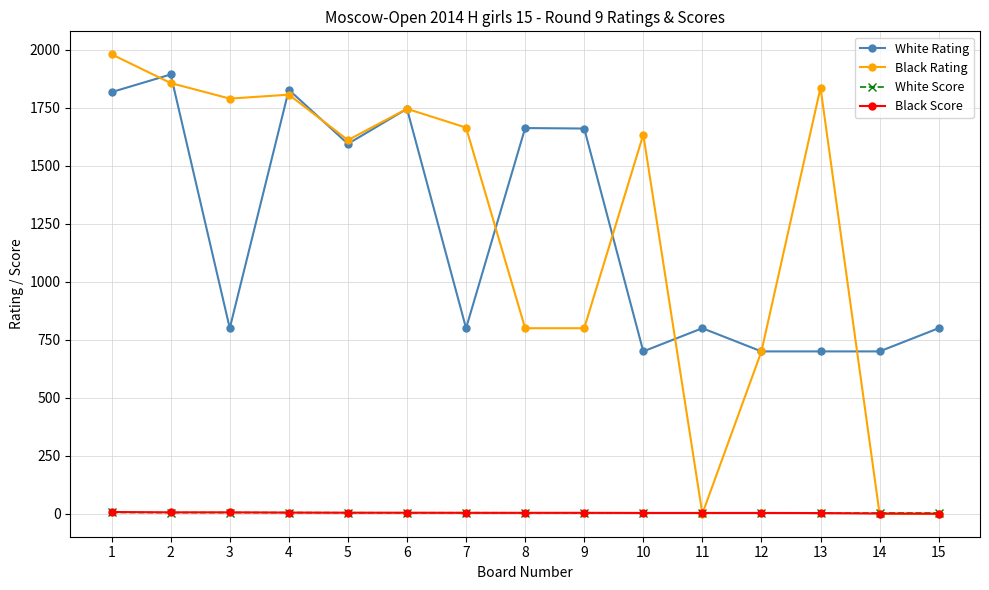

True or false: White Score and White Rating intersect in this chart.

False